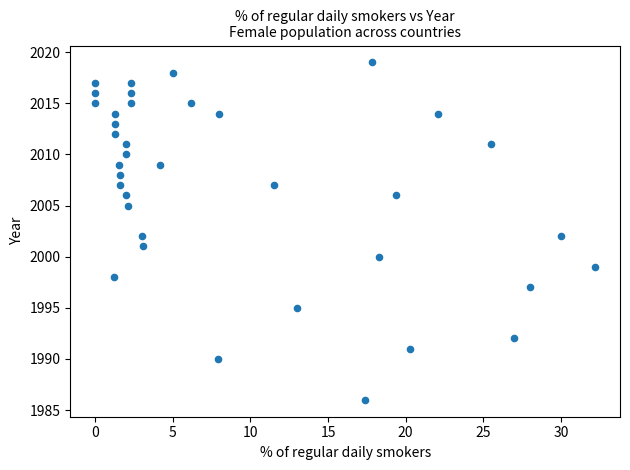

What is the range of Y values (max minus min)?

33